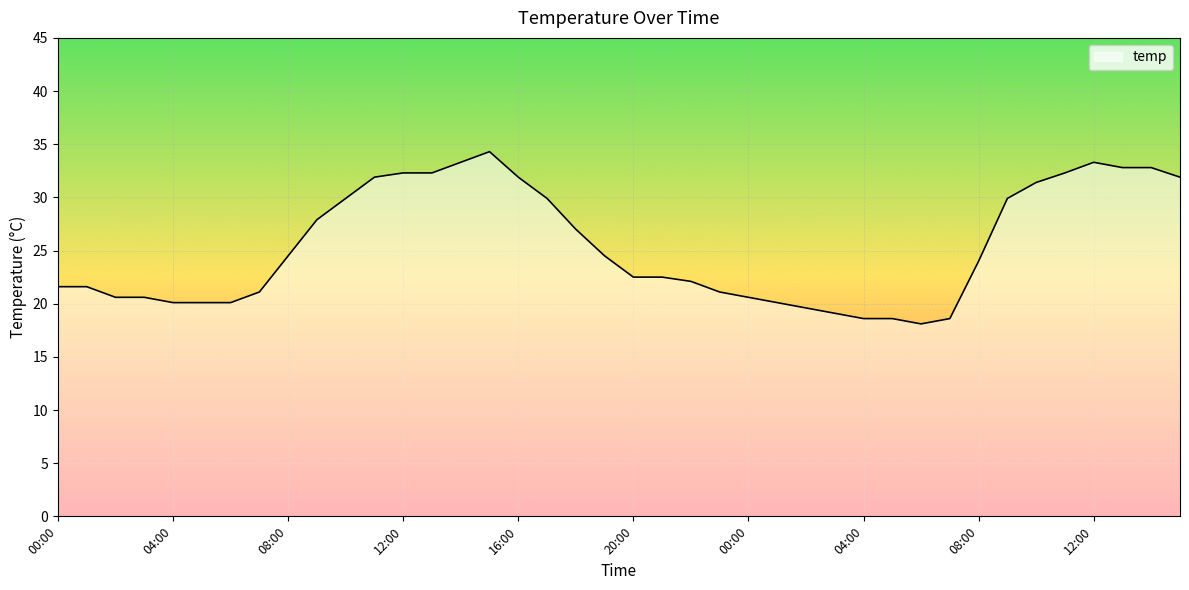

What is the smallest value displayed?

18.1